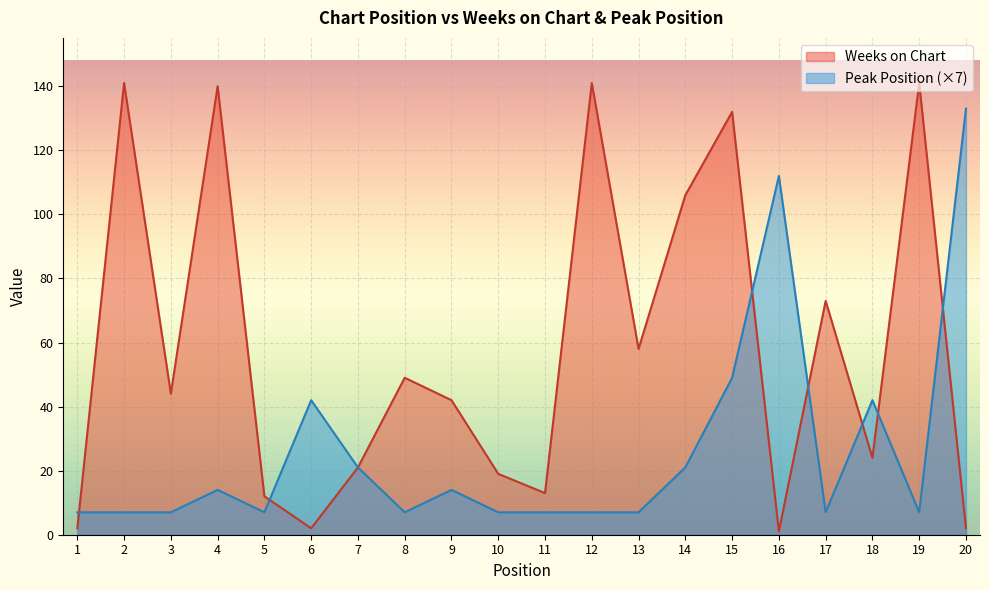

What is the difference between the highest and lowest values at 10?

12